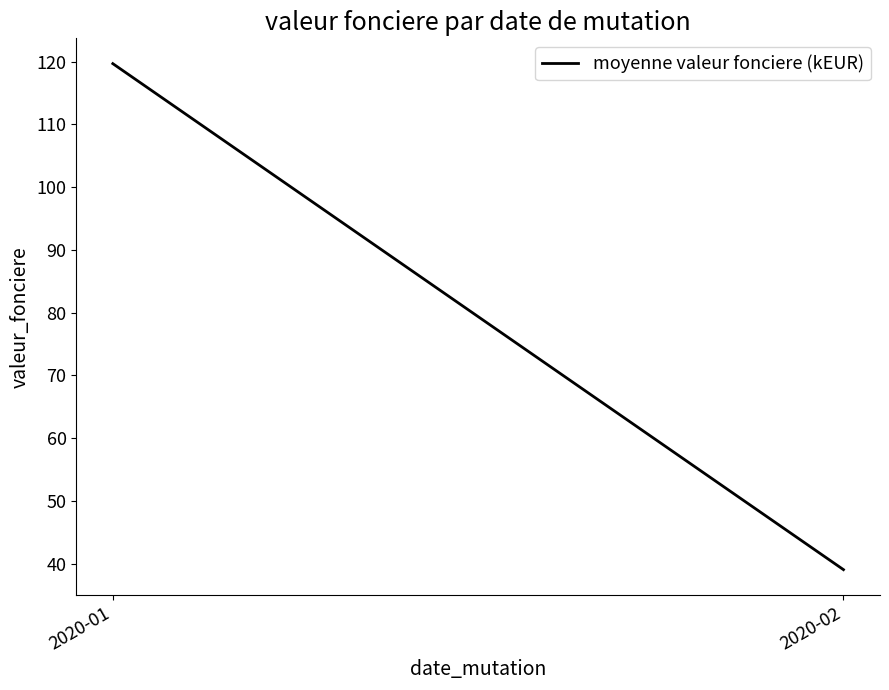

What value does the data have at 2020-02?

39.1